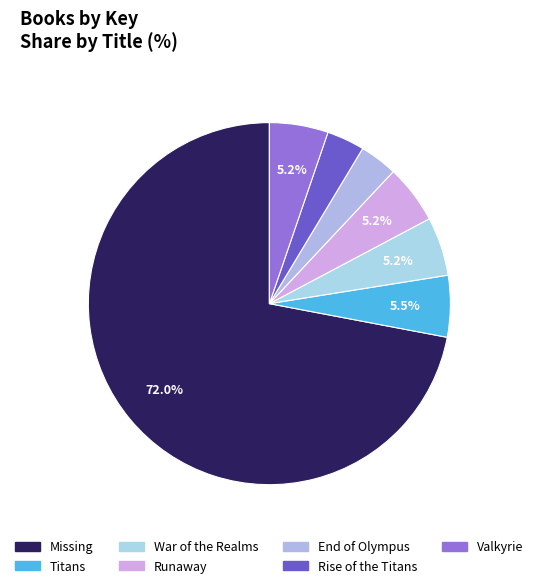

Rank the categories by value from highest to lowest.

Missing, Titans, War of the Realms, Runaway, Valkyrie, End of Olympus, Rise of the Titans